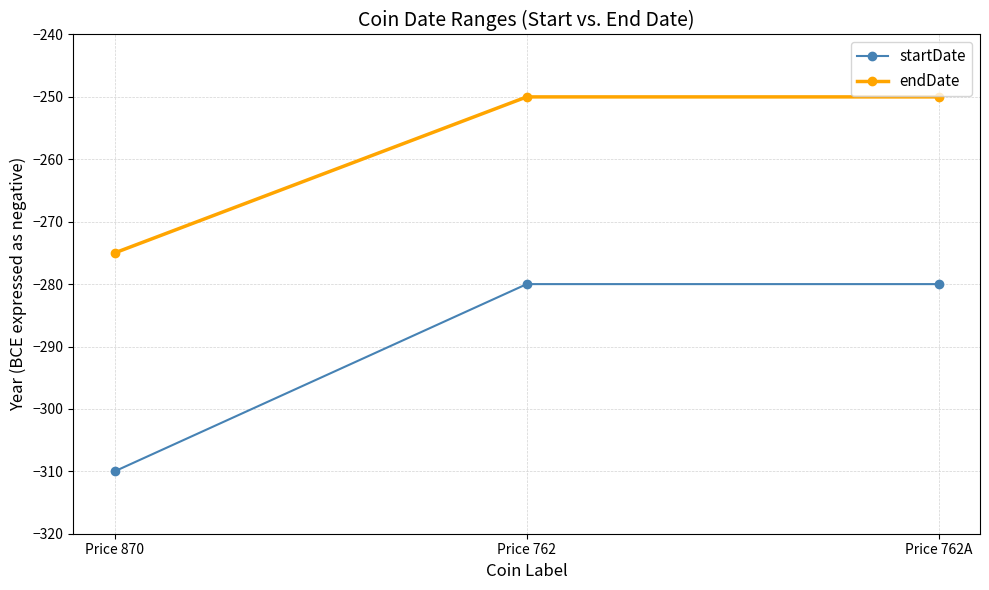

What are all the series names shown in the legend?

startDate, endDate